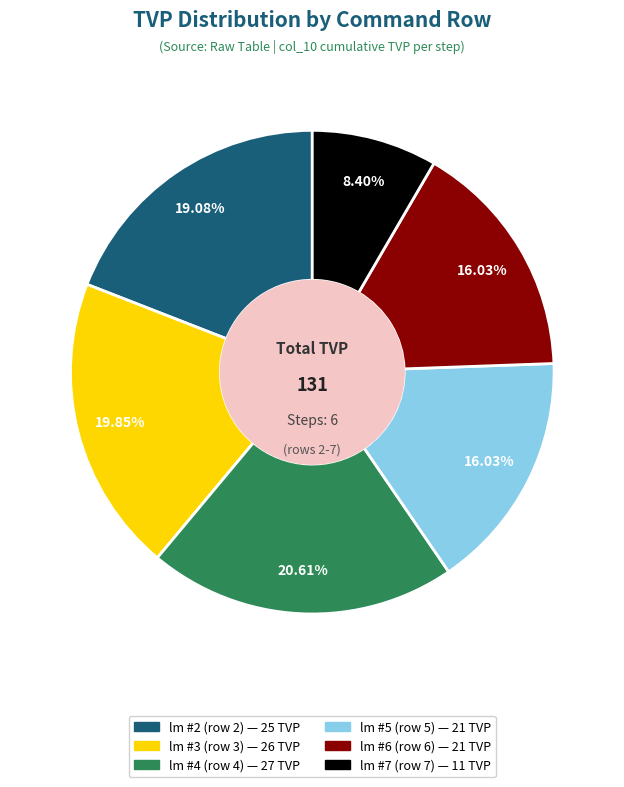

To the nearest percent, what is the difference between the largest and smallest slice percentages?

12%